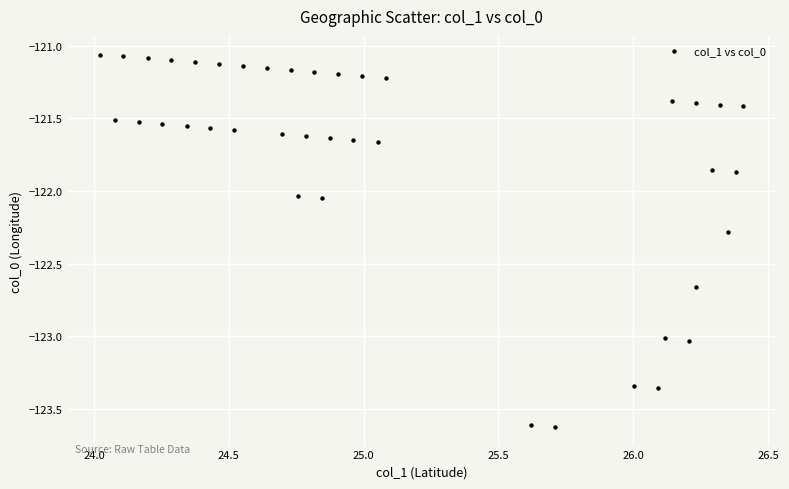

What is the range of X values (max minus min)?

2.4